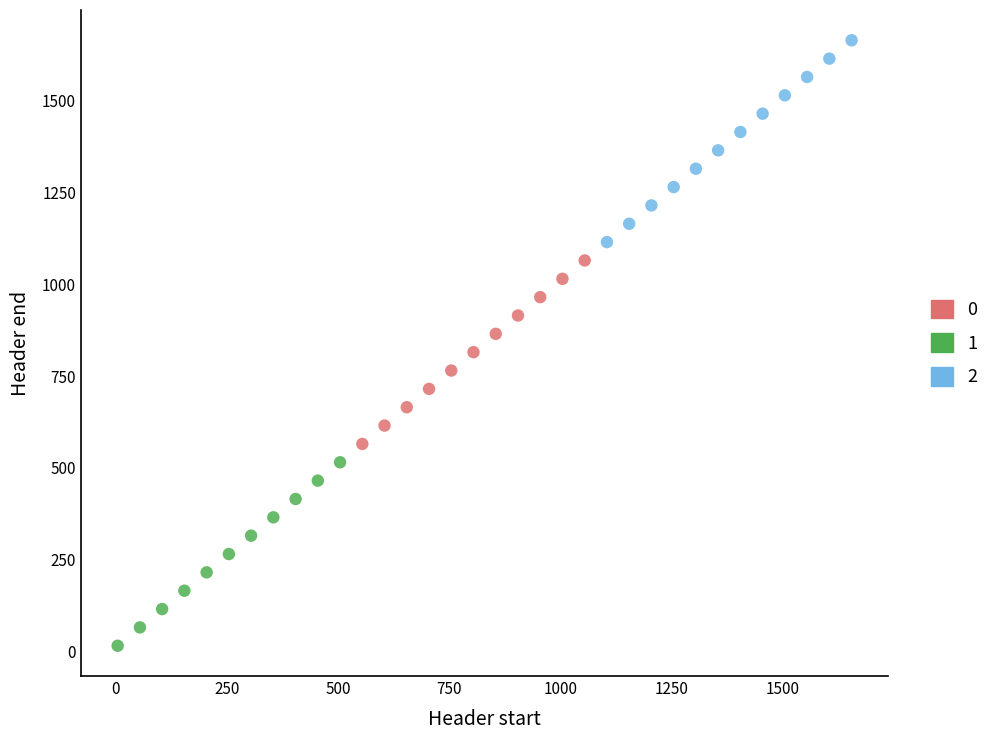

Which series has the widest spread of Y values?

2